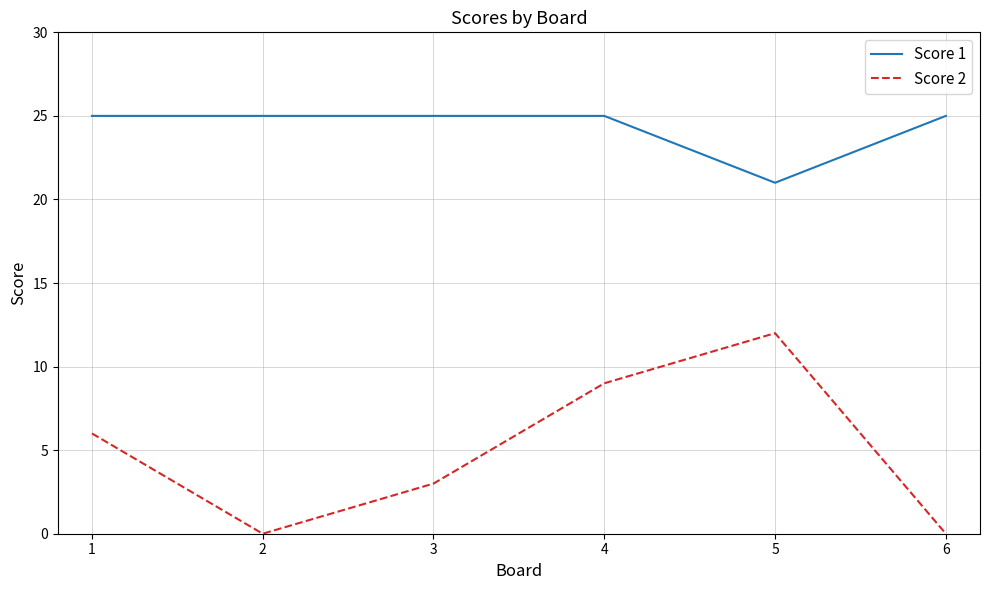

True or false: Score 1 and Score 2 intersect in this chart.

False